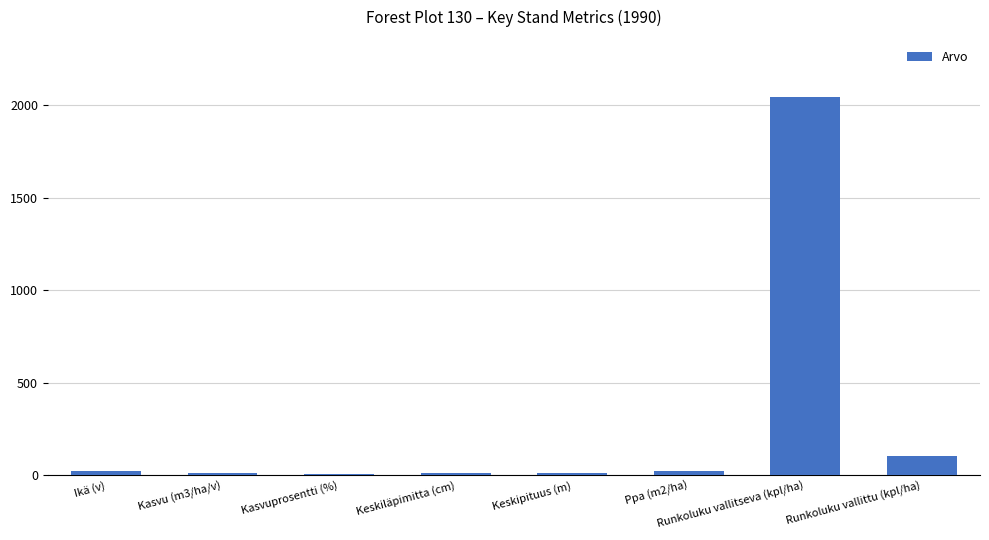

Which has a higher value, Ikä (v) or Runkoluku vallitseva (kpl/ha)?

Runkoluku vallitseva (kpl/ha)